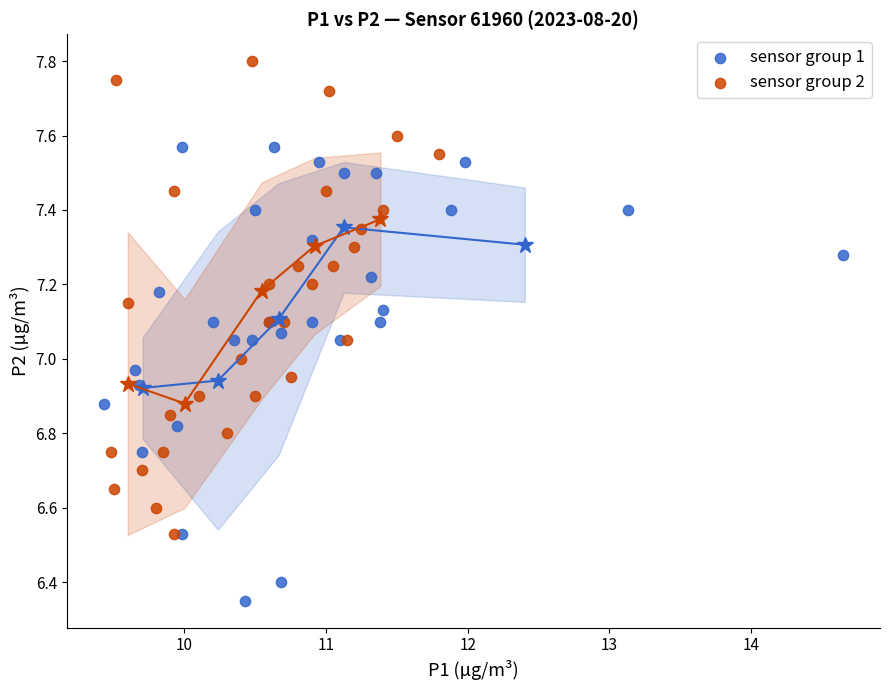

Which series contains the highest Y value?

sensor group 2